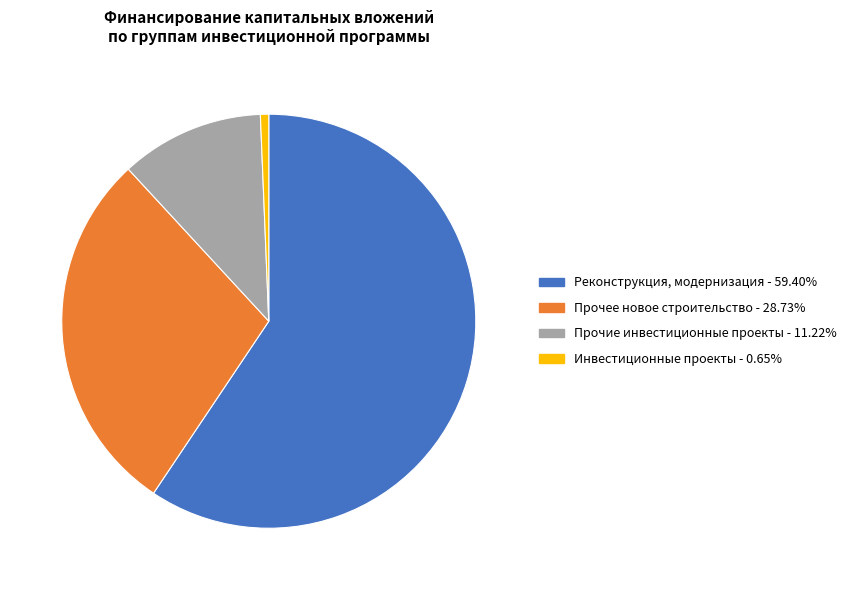

Is there any slice that represents more than half of the pie?

Yes